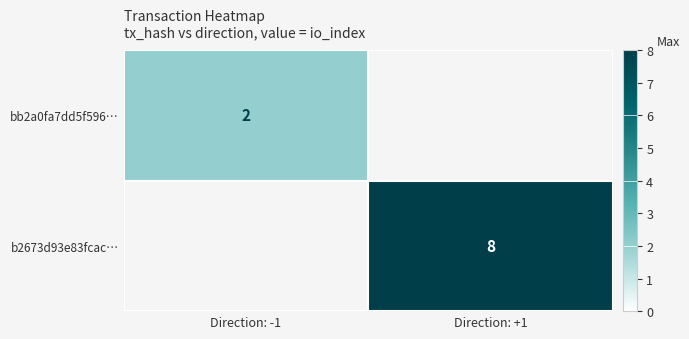

True or false: bb2a0fa7dd5f596… has a value of 3 at Direction: -1.

False